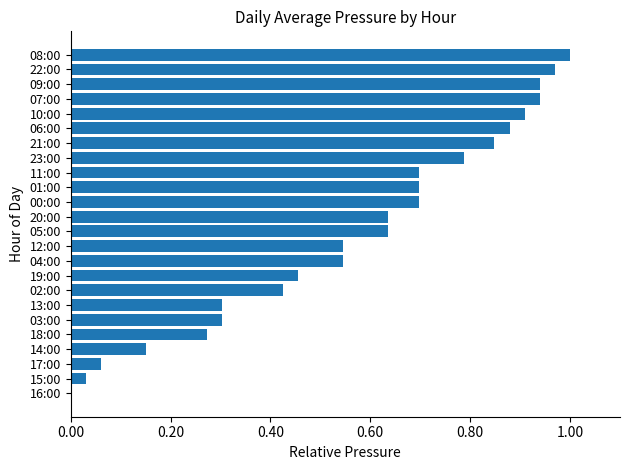

What is the sum of all values?

13.7